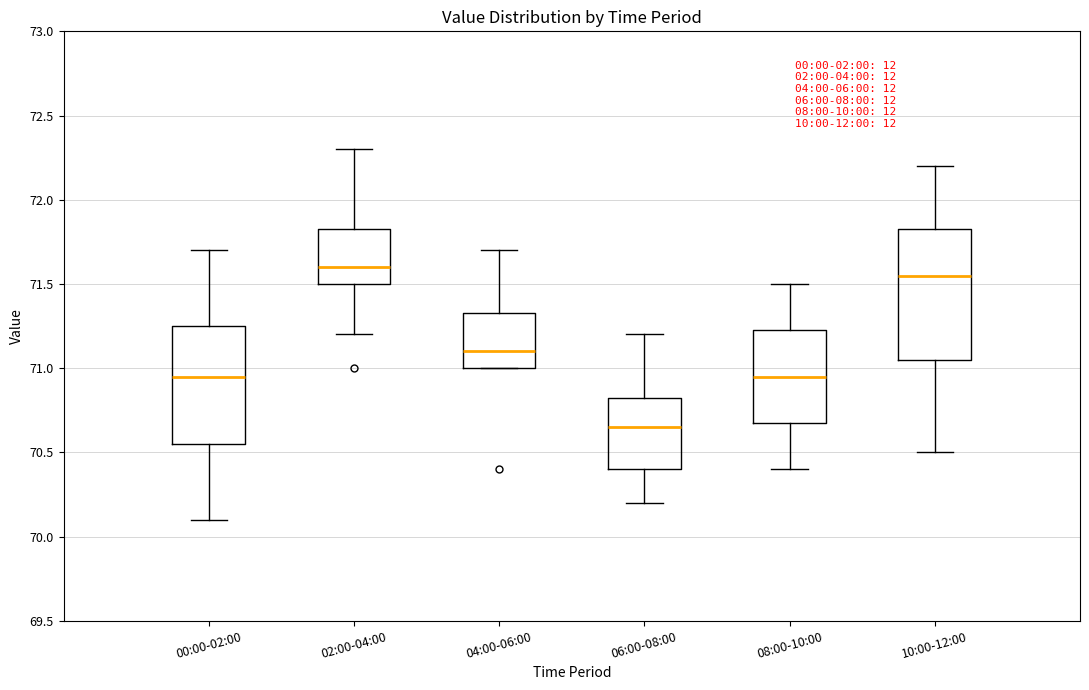

Reading left to right, read every box against the y-axis: the position of its median line, the range the box covers, and the ends of its whiskers. The values are not printed on the chart, so give them approximately, as read against the axis.

00:00-02:00: median 70.95, box 70.55 to 71.25, whiskers 70.10 to 71.70
02:00-04:00: median 71.60, box 71.50 to 71.85, whiskers 71.20 to 72.30
04:00-06:00: median 71.10, box 71.00 to 71.35, whiskers 71.00 to 71.70
06:00-08:00: median 70.65, box 70.40 to 70.85, whiskers 70.20 to 71.20
08:00-10:00: median 70.95, box 70.70 to 71.25, whiskers 70.40 to 71.50
10:00-12:00: median 71.55, box 71.05 to 71.85, whiskers 70.50 to 72.20